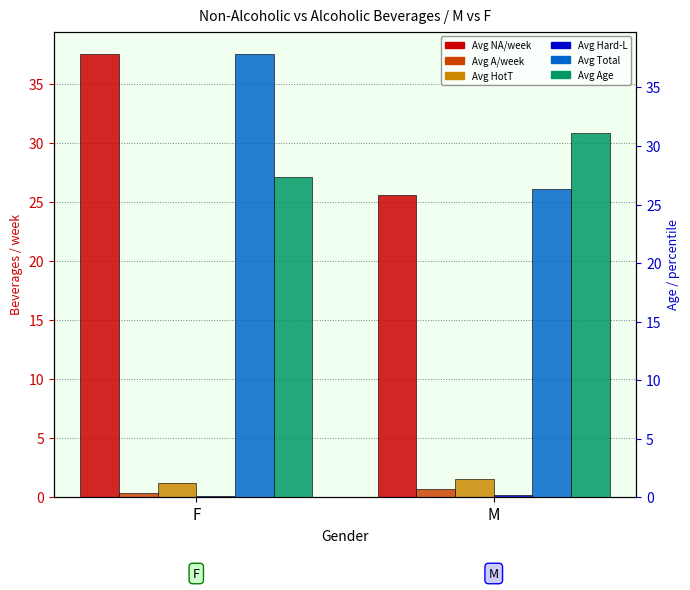

List the labels in order of Avg HotT value, largest first.

M, F